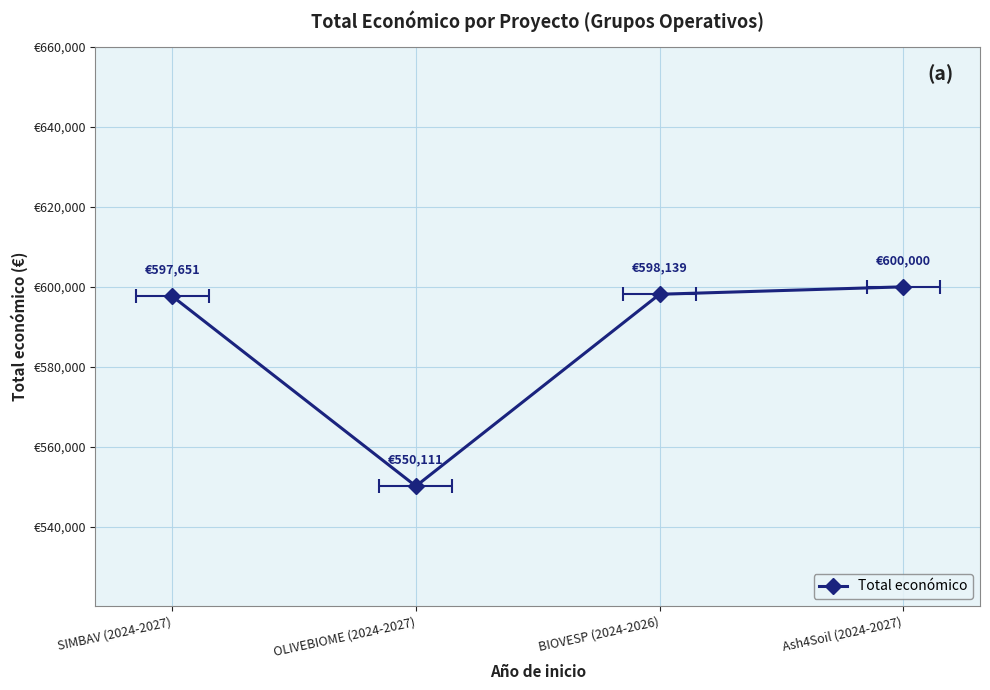

What is the value of the 2nd point from the left?

550111